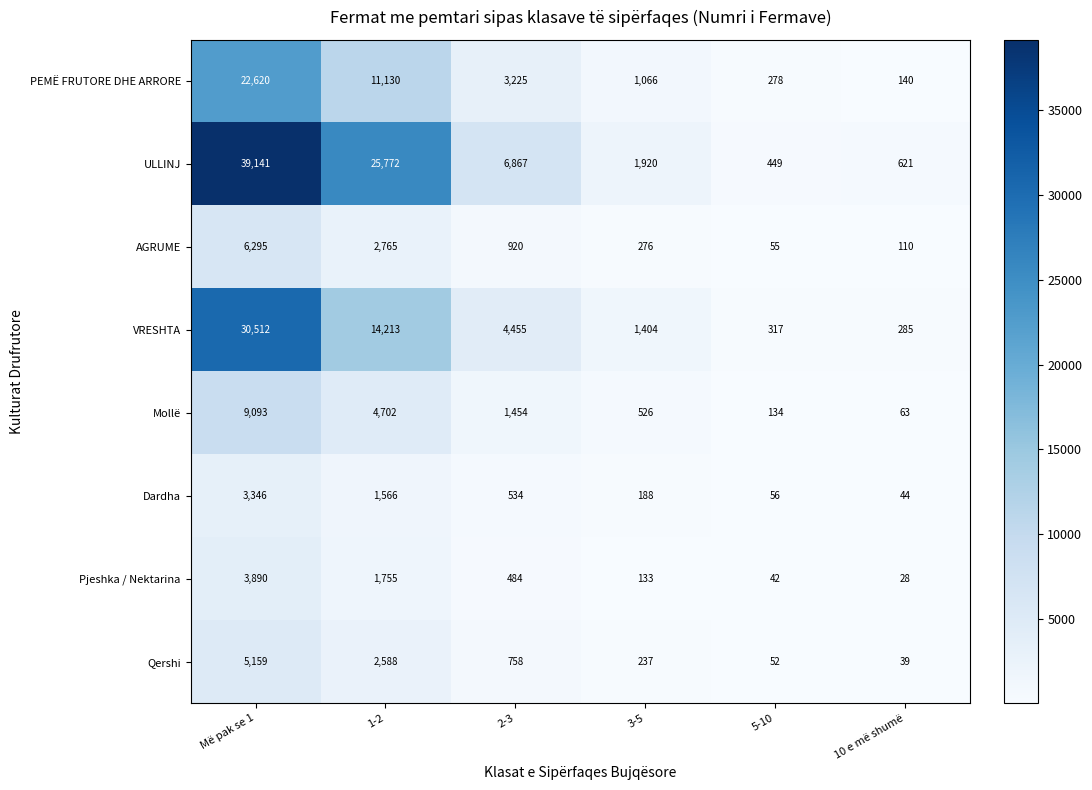

At which label is VRESHTA closest to 15398?

1-2